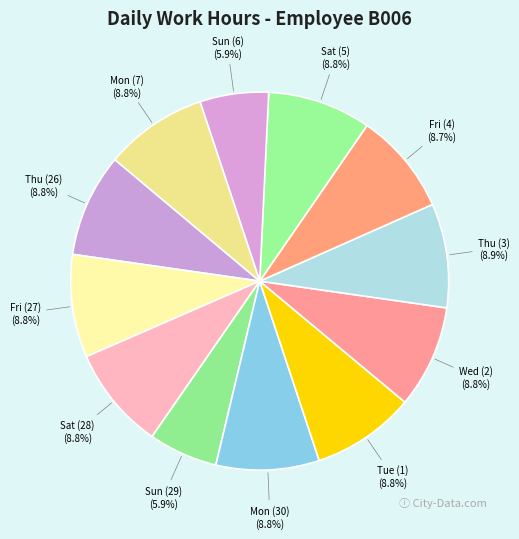

Which has a higher value, Sun (29) or Thu (3)?

Thu (3)